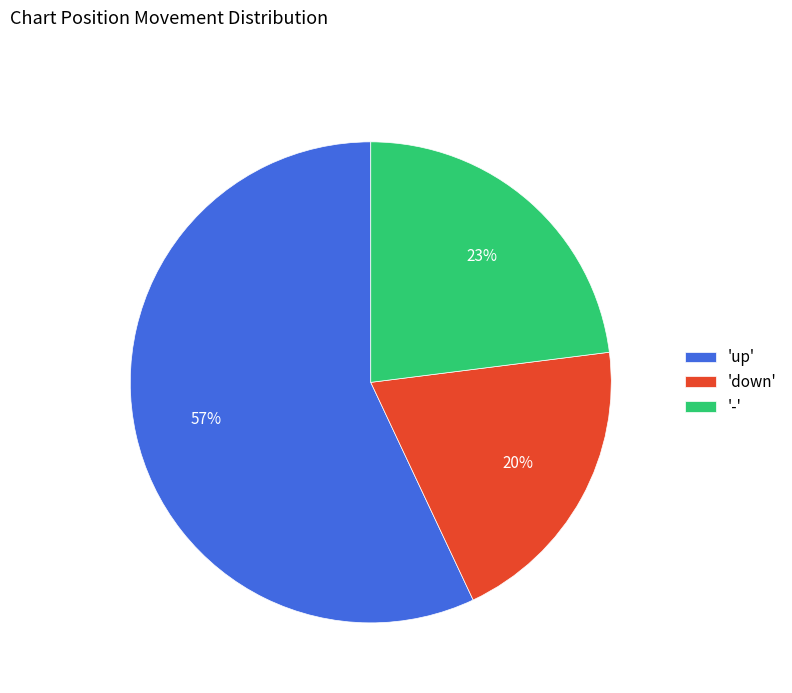

To the nearest percent, what percentage of the pie is '-'?

23%